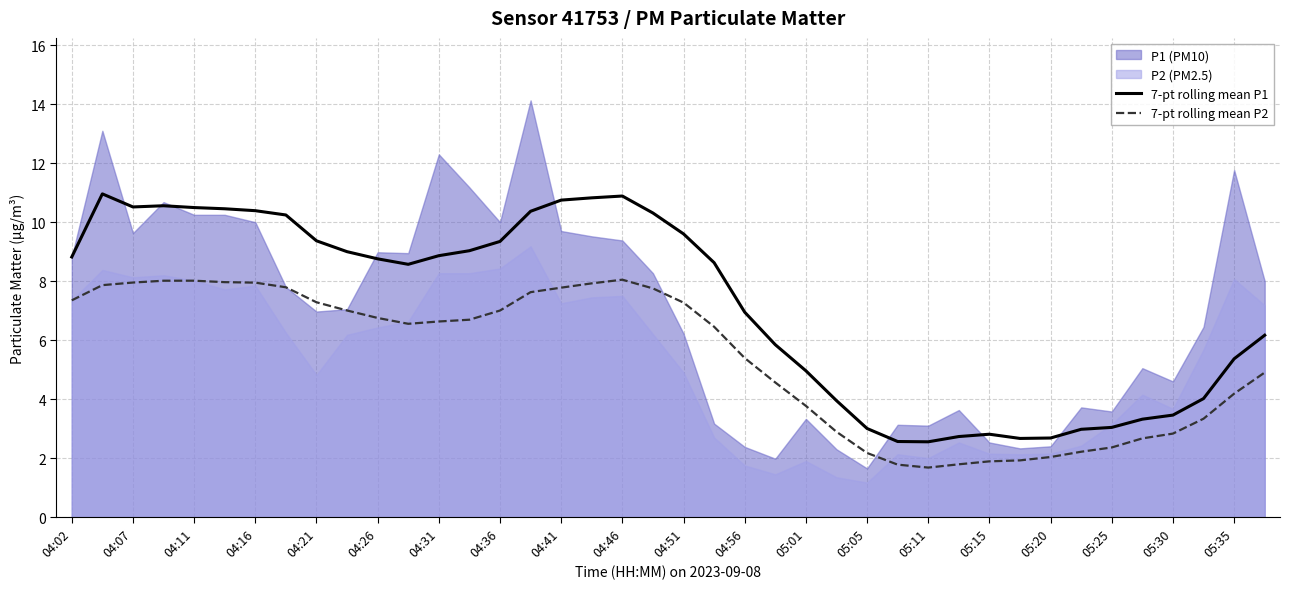

What is the difference between the 7-pt rolling mean P2 values at 05:15 and 04:02?

5.5